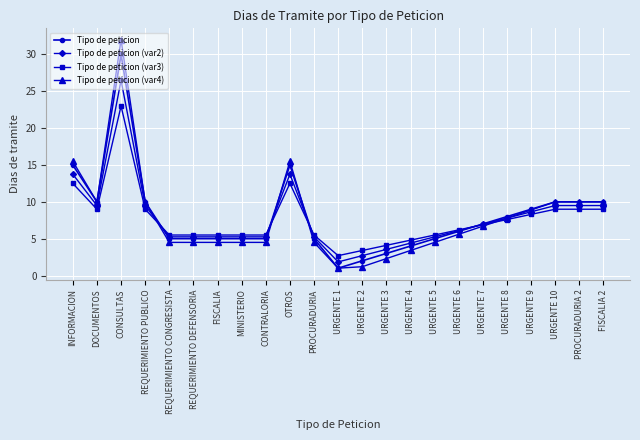

After their last crossing, which series has the higher values: Tipo de peticion (var3) or Tipo de peticion (var4)?

Tipo de peticion (var4)